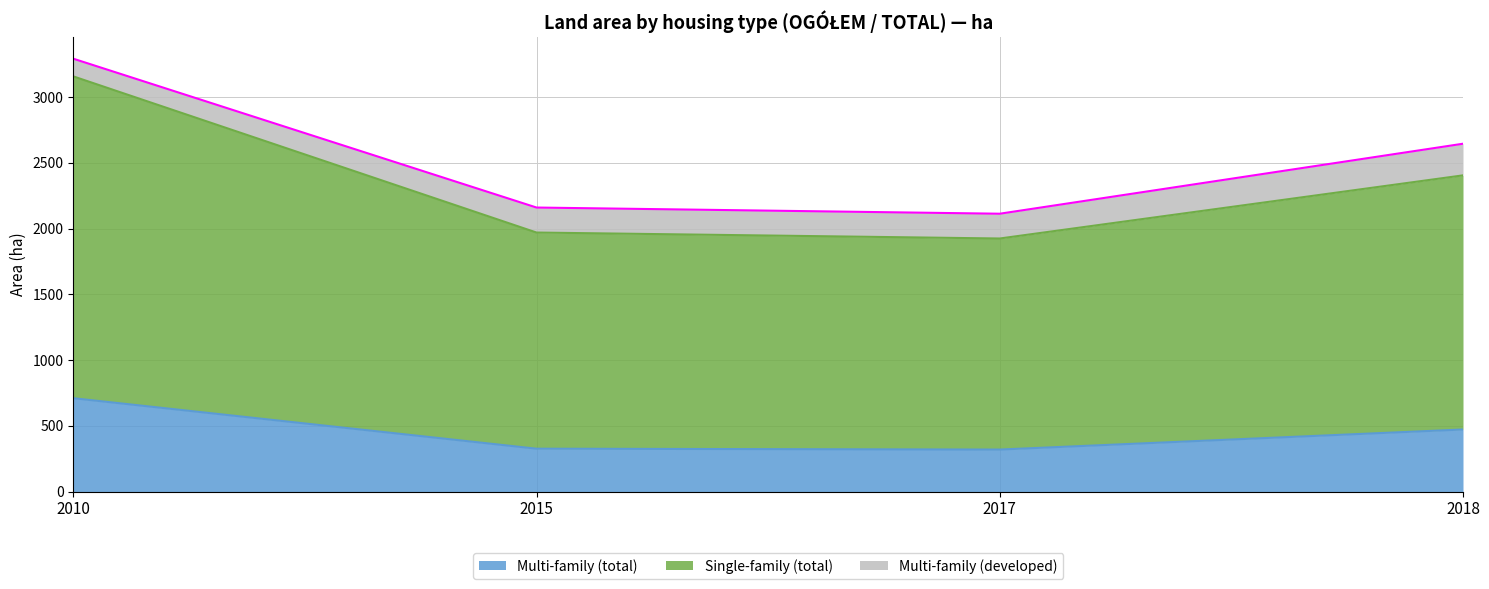

At which category does Single-family (total) reach its first local valley?

2017